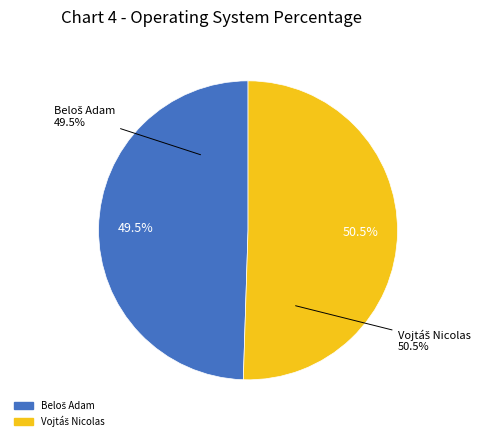

Combined, do Vojtáš Nicolas and Beloš Adam account for over 50%?

Yes